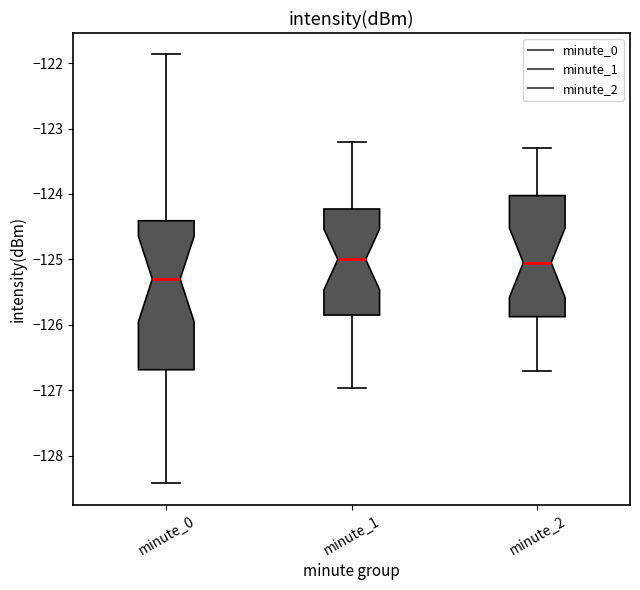

Reading left to right, read every box against the y-axis: the position of its median line, the range the box covers, and the ends of its whiskers. The values are not printed on the chart, so give them approximately, as read against the axis.

minute_0: median -125.3, box -126.7 to -124.4, whiskers -128.4 to -121.9
minute_1: median -125.0, box -125.8 to -124.2, whiskers -127.0 to -123.2
minute_2: median -125.0, box -125.9 to -124.0, whiskers -126.7 to -123.3